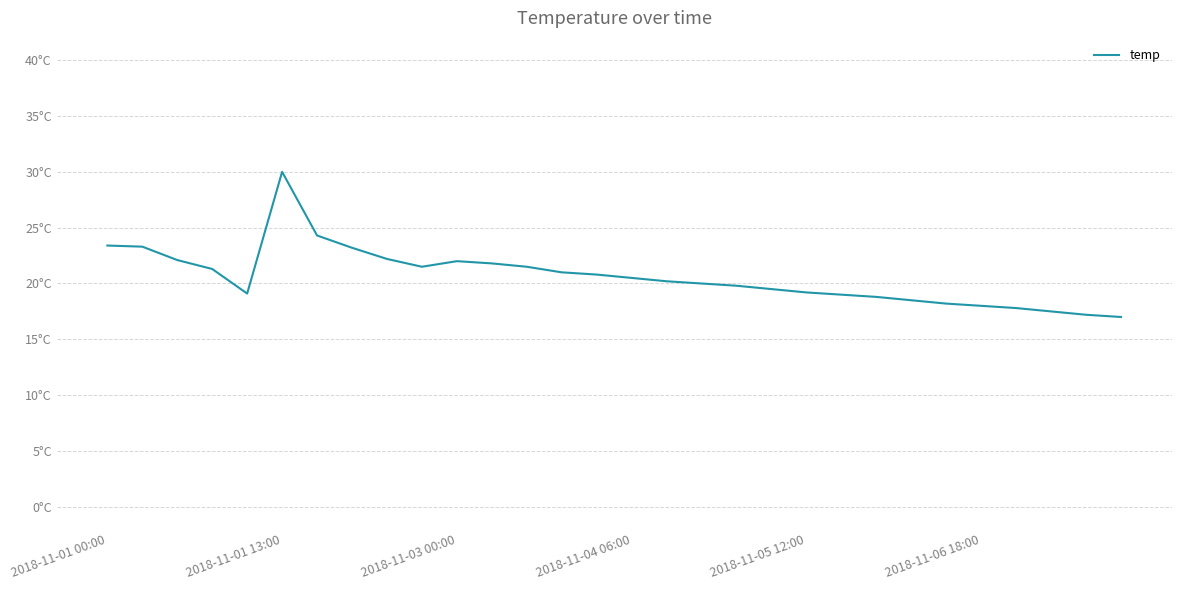

True or false: there are more than 1 points higher than both neighbors.

True